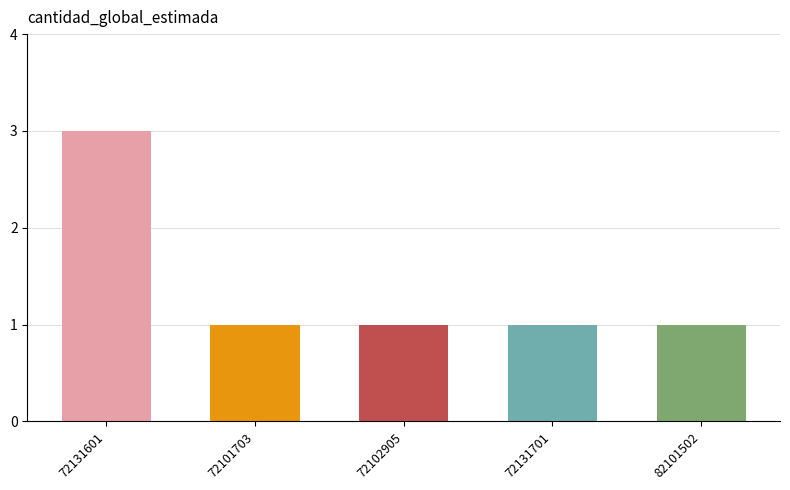

The chart shows a value of 0 at 72102905. True or false?

False